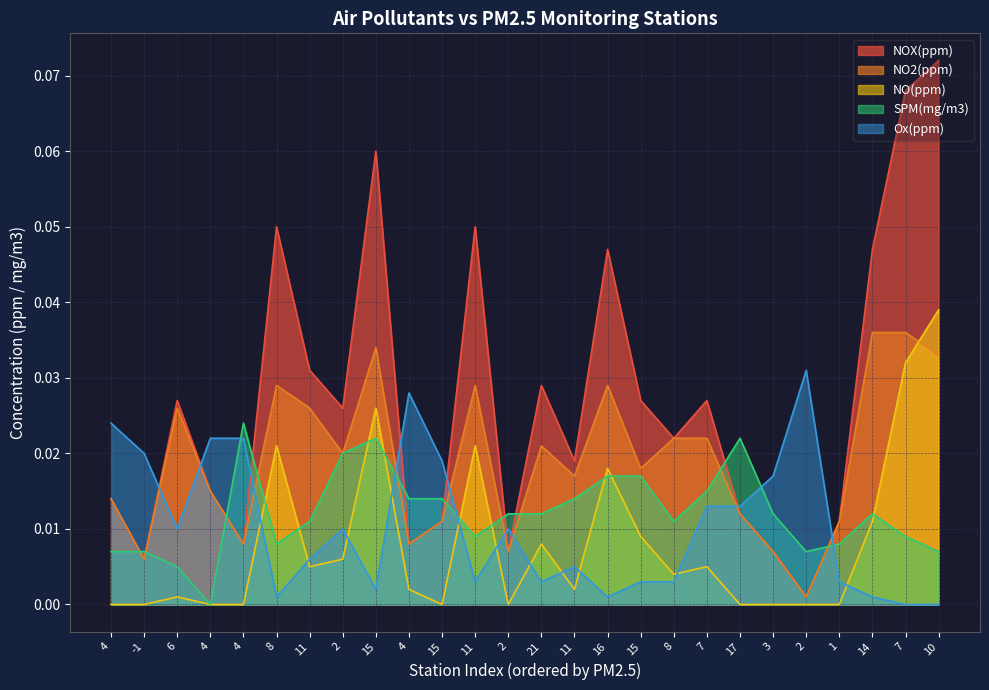

True or false: NO(ppm) and NOX(ppm) intersect in this chart.

False